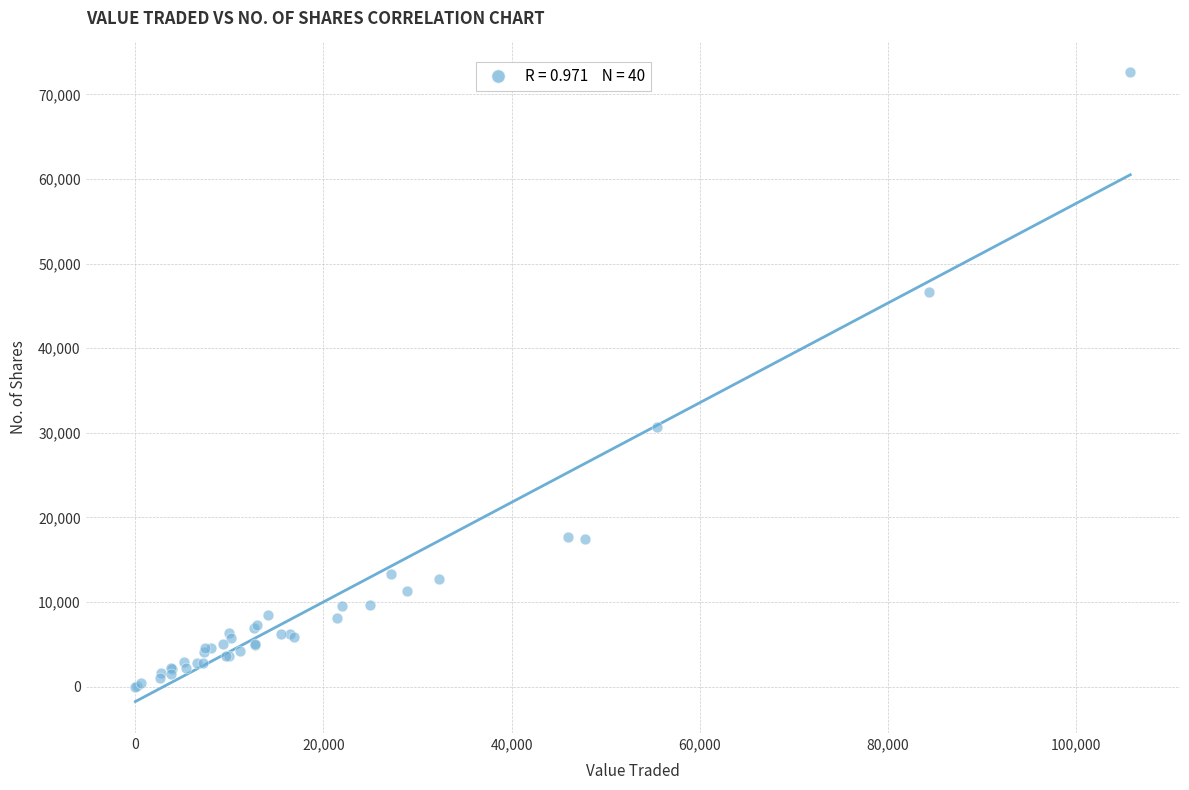

What Y value in the scatter plot is closest to 36323?

30651